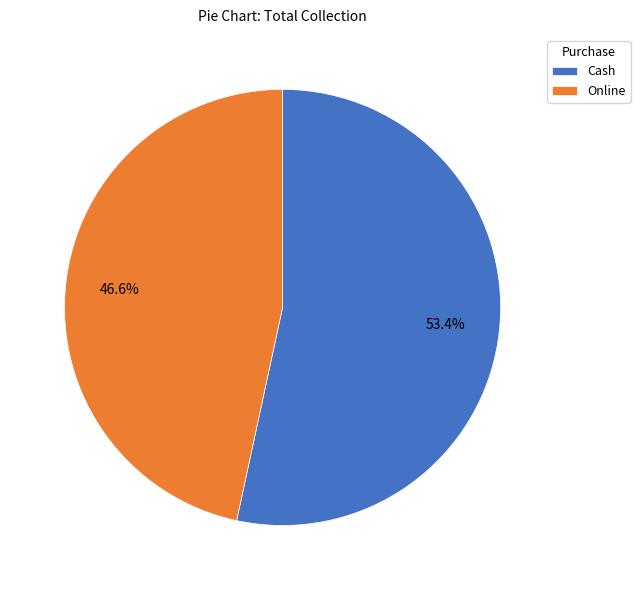

Rank the categories by value from highest to lowest.

Cash, Online